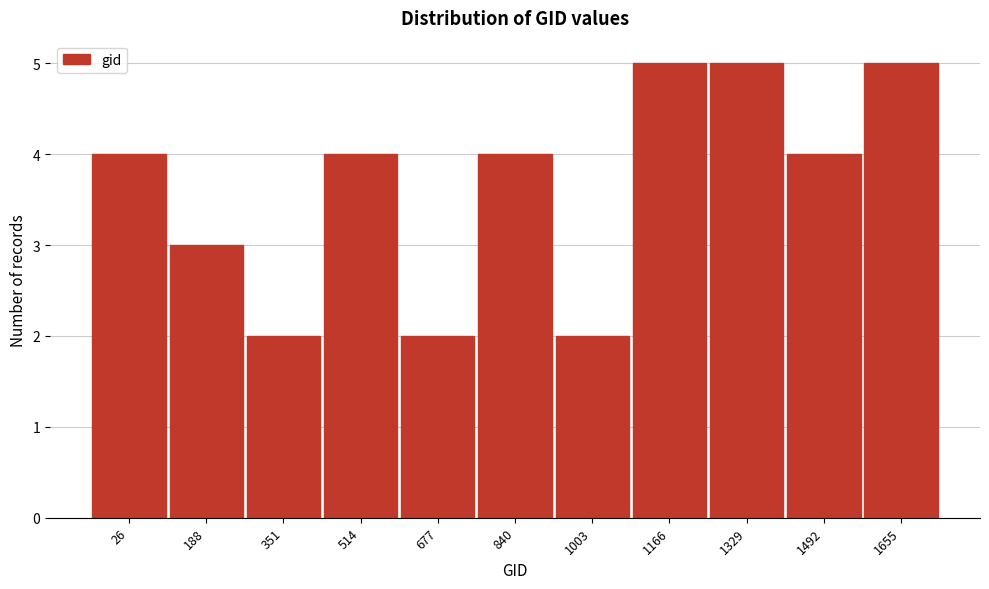

Reading right to left, list all the values displayed in this chart.

5	4	5	5	2	4	2	4	2	3	4